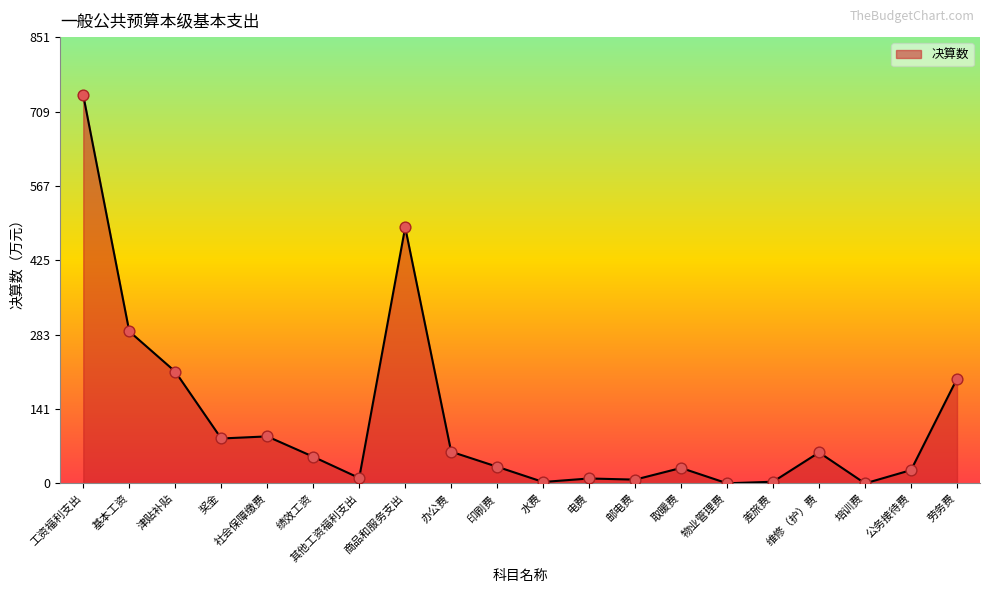

Which has a higher value, 商品和服务支出 or 绩效工资?

商品和服务支出